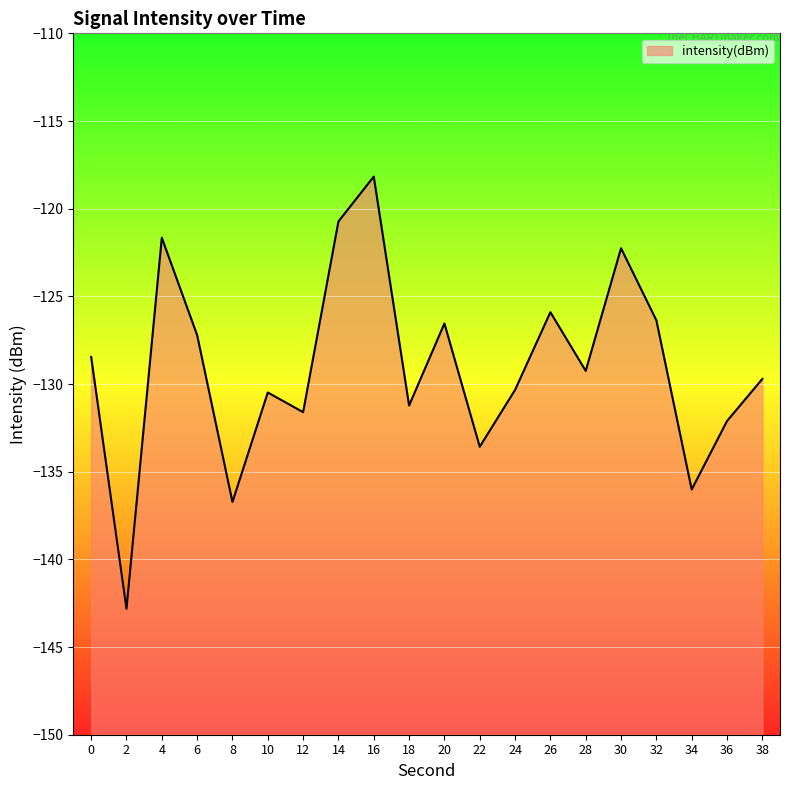

How many lines are shown in the chart?

1